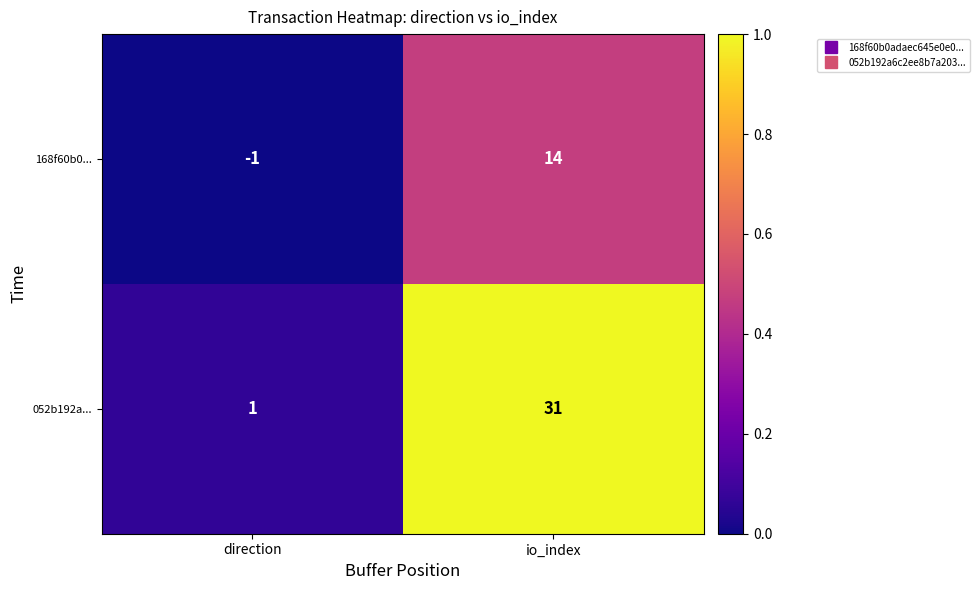

What is the difference between the maximum and minimum values in the 052b192a... series?

30